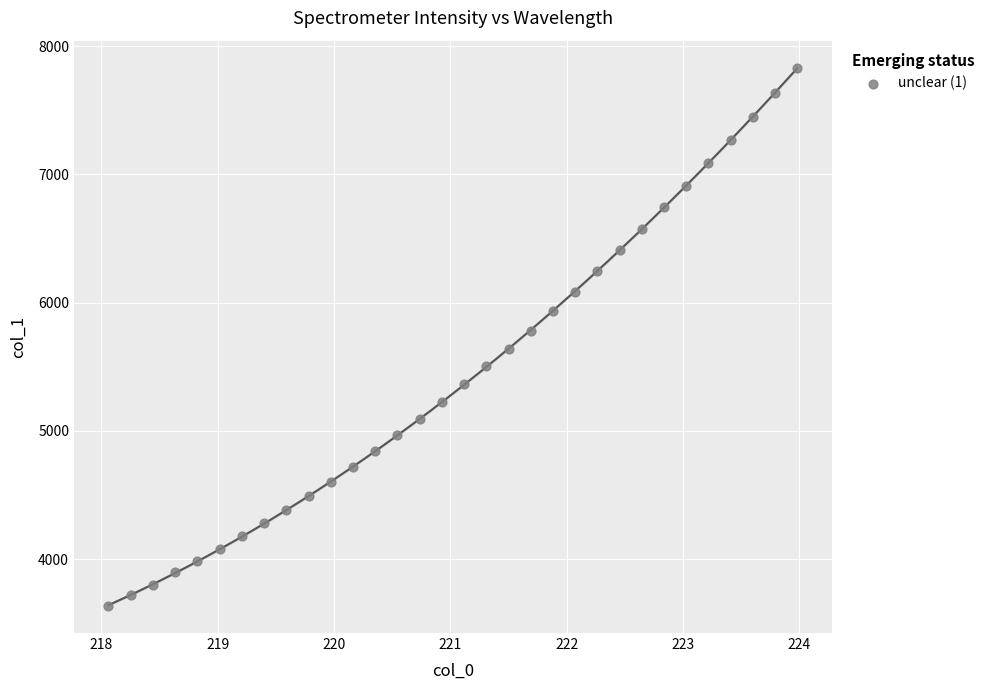

What is the range of Y values (max minus min)?

4201.1